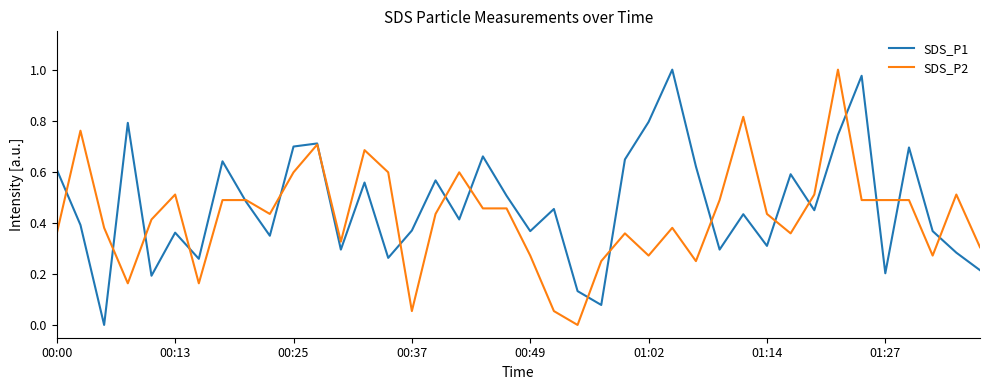

Is this an area chart (filled region under the line)?

No